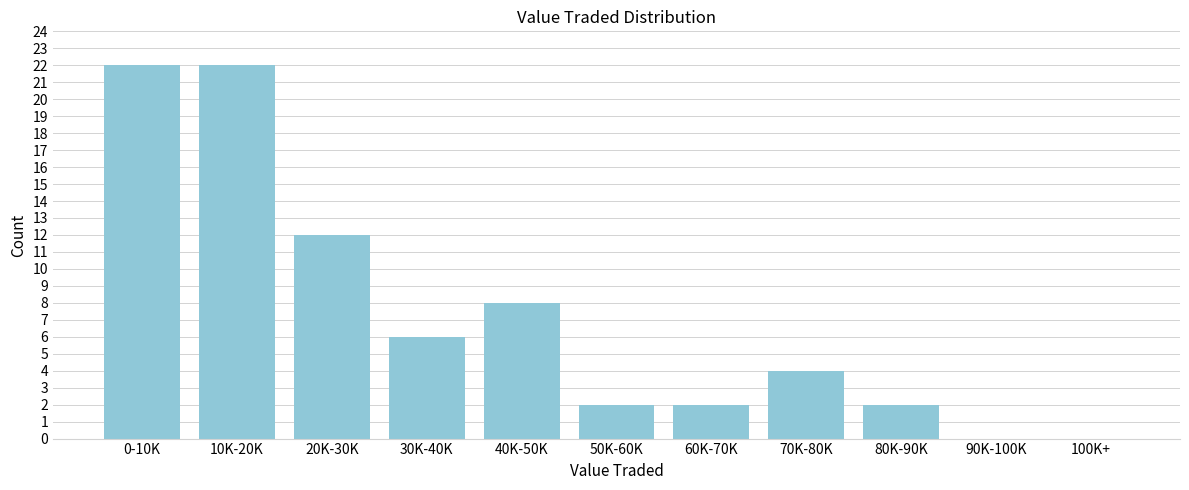

Reading left to right, transcribe all the data shown in this chart.

0-10K=22	10K-20K=22	20K-30K=12	30K-40K=6	40K-50K=8	50K-60K=2	60K-70K=2	70K-80K=4	80K-90K=2	90K-100K=0	100K+=0